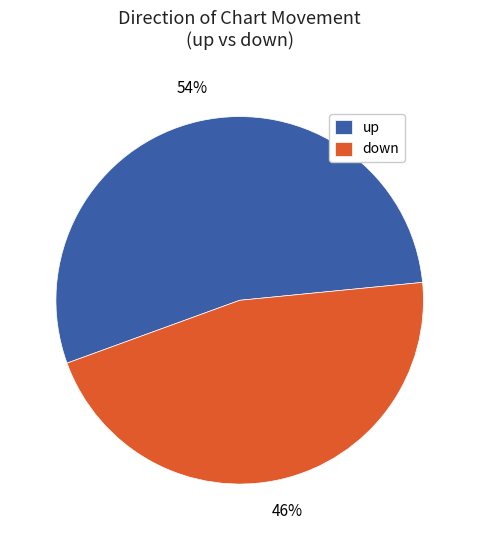

What is the smallest slice in the pie chart?

down